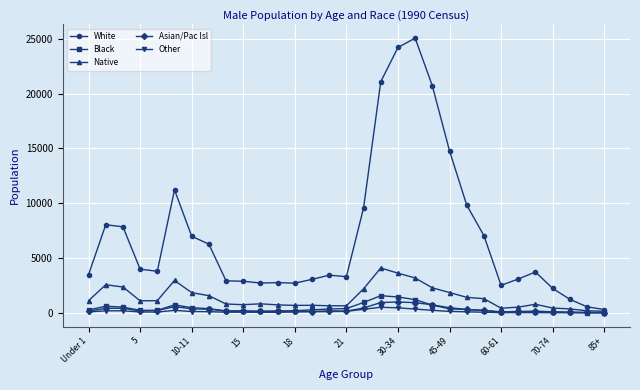

True or false: White and Black intersect in this chart.

False